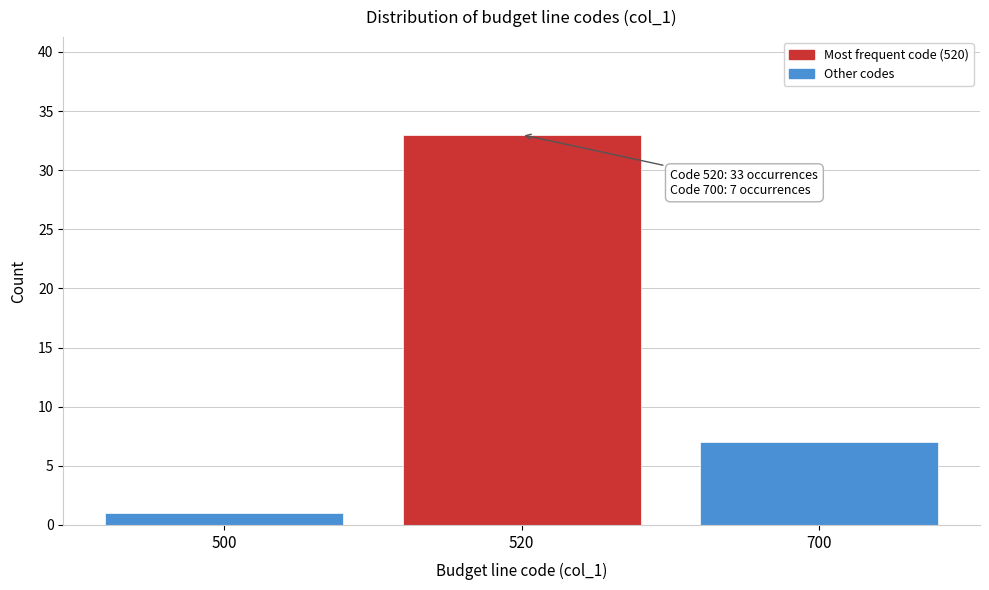

Reading left to right, extract all data points from this chart.

500=1	520=33	700=7